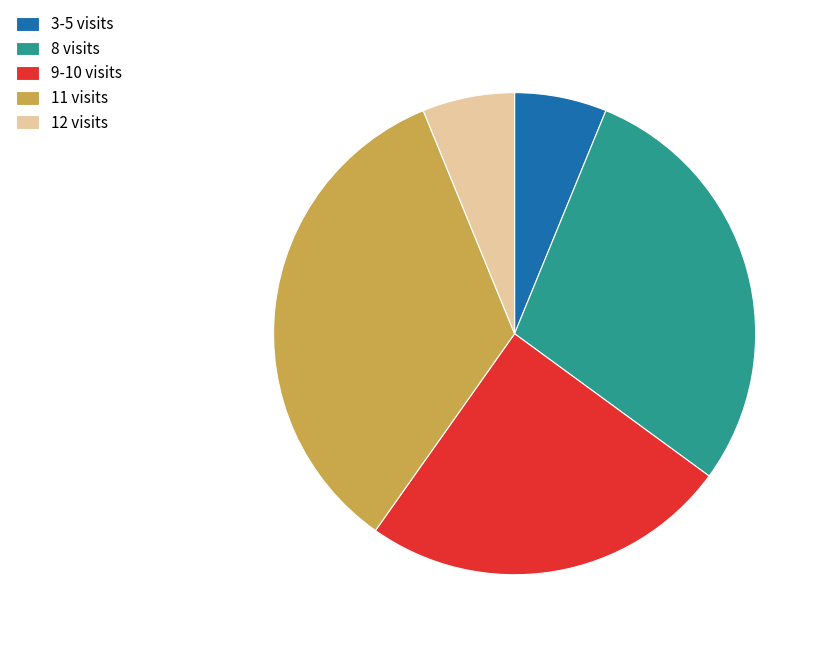

True or false: 11 visits accounts for 25% of the total.

False